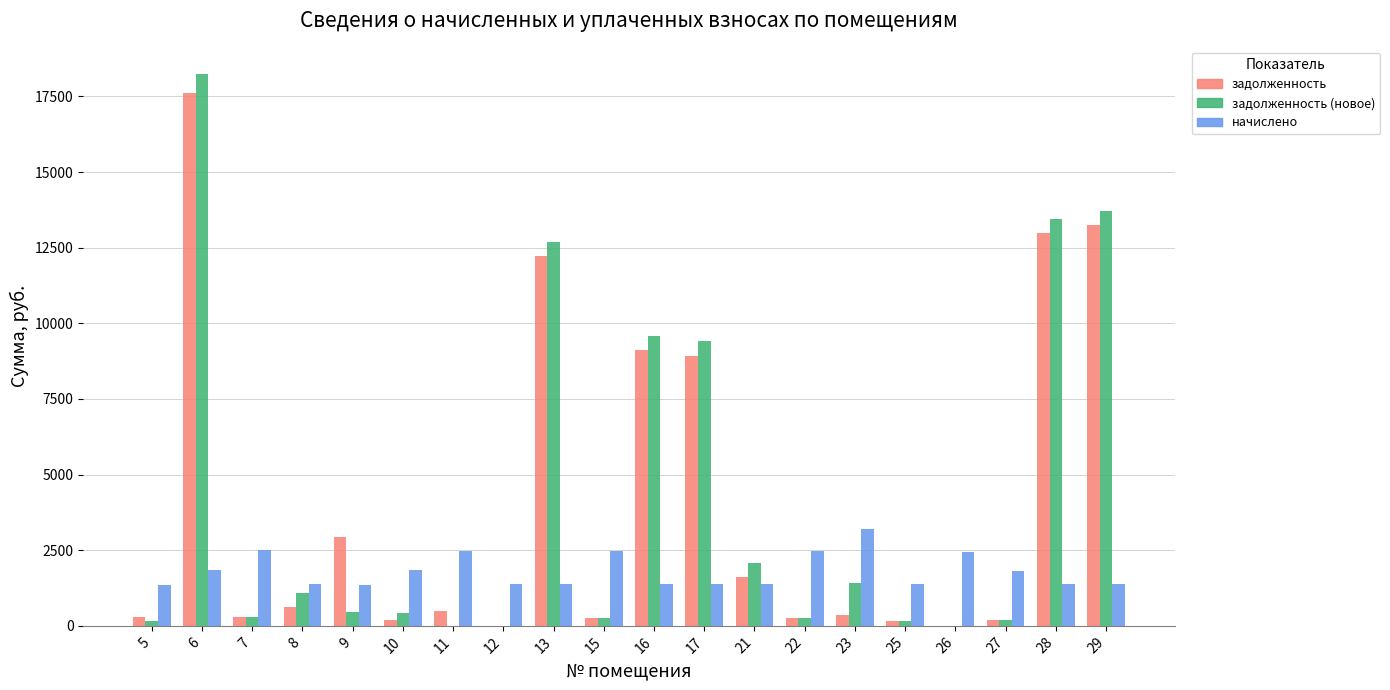

Between 9 and 28, which series saw the biggest shift?

задолженность (новое)